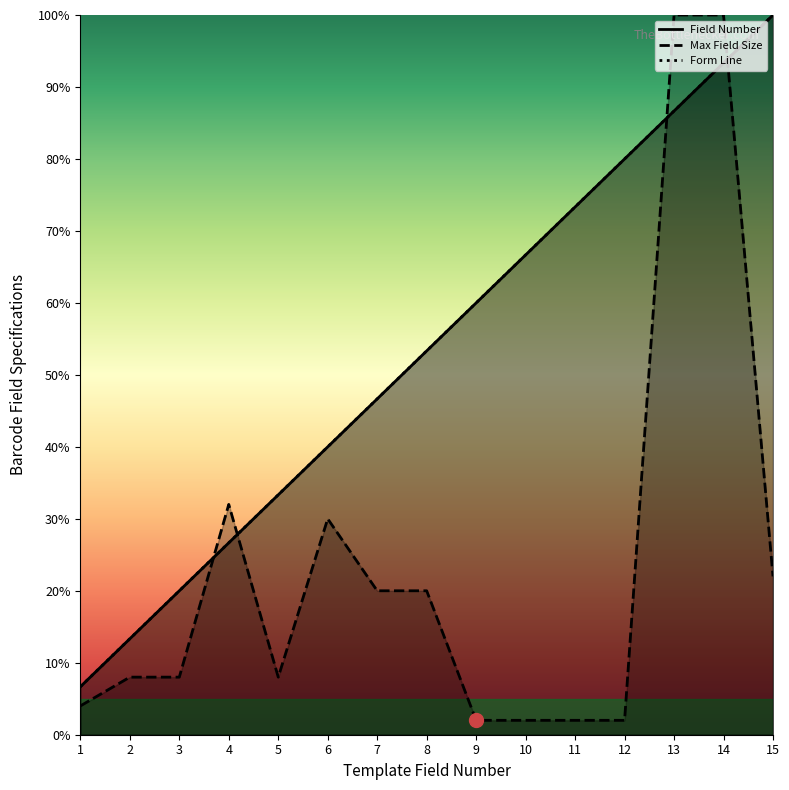

Is the value of Field Number at 1 greater than the value of Max Field Size at 1?

Yes